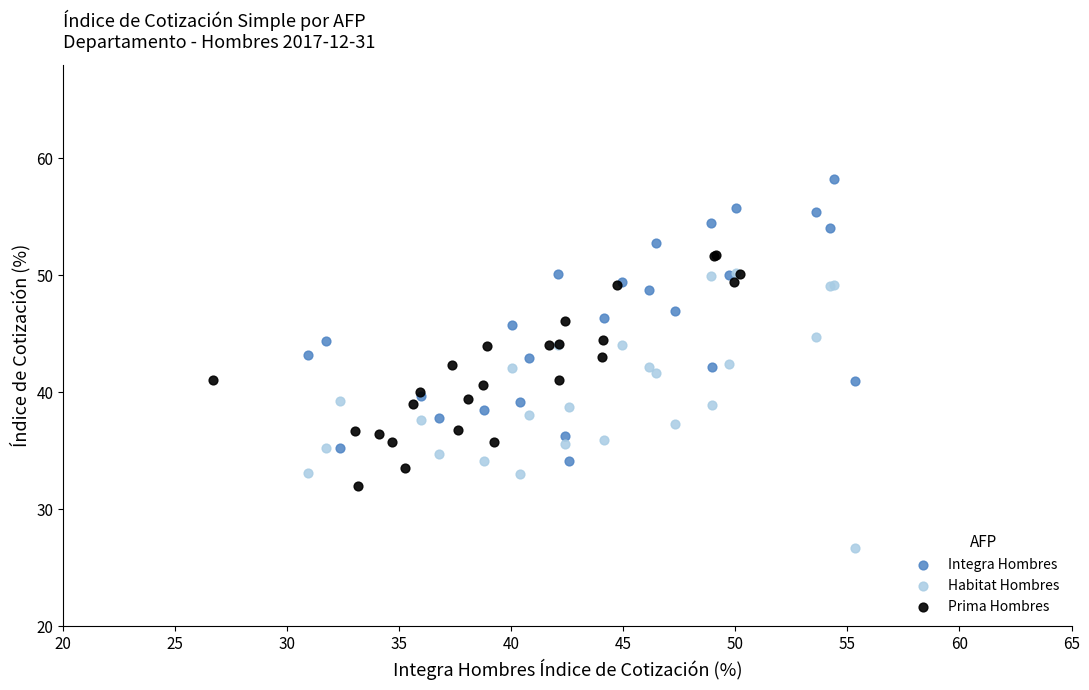

Which series reaches the minimum Y coordinate?

Habitat Hombres